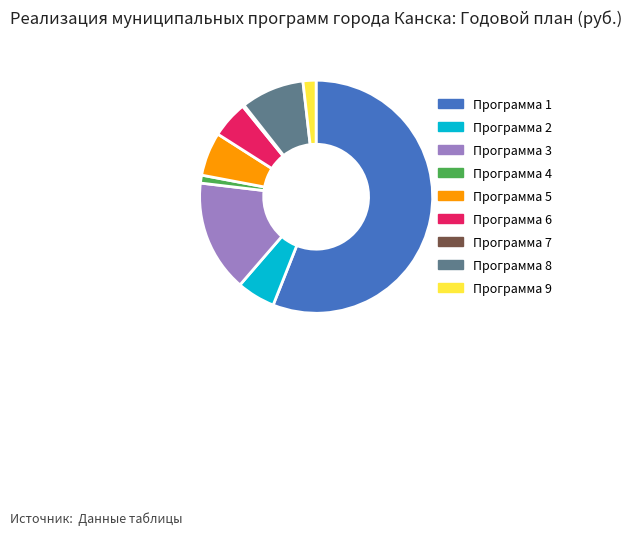

What is the ratio of the value at Программа 1 to the value at Программа 4?

51.2